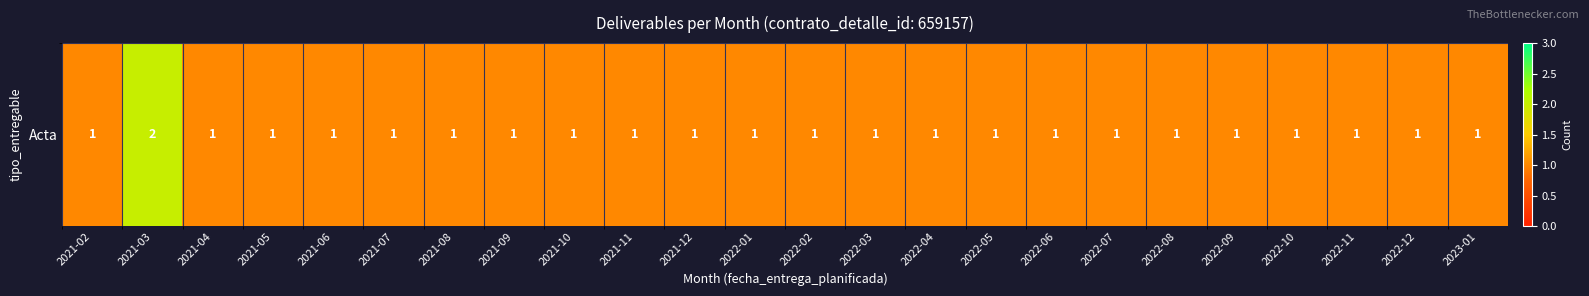

Count the values in the range 1 to 2.

24